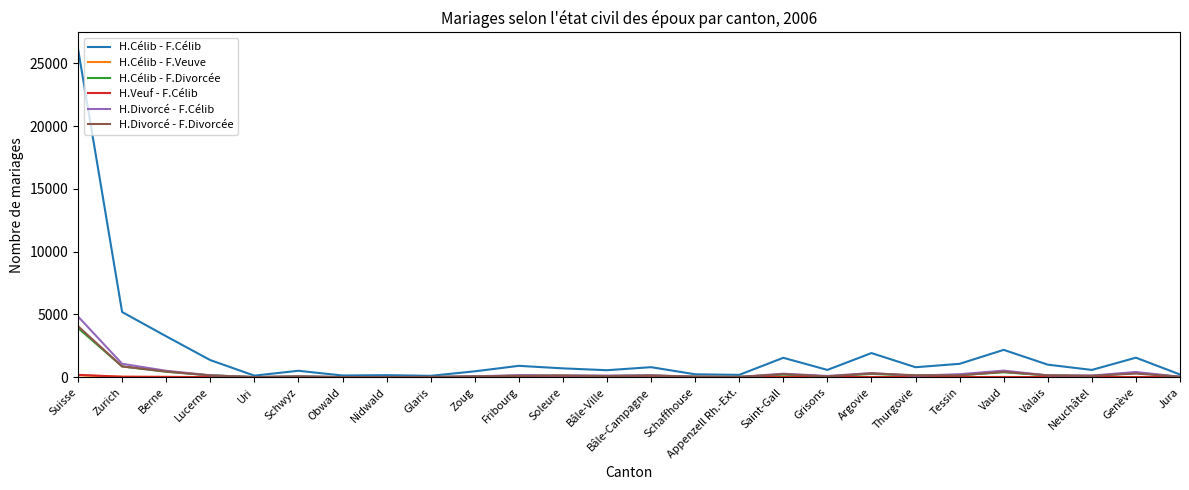

Which series has the largest total across all categories?

H.Célib - F.Célib